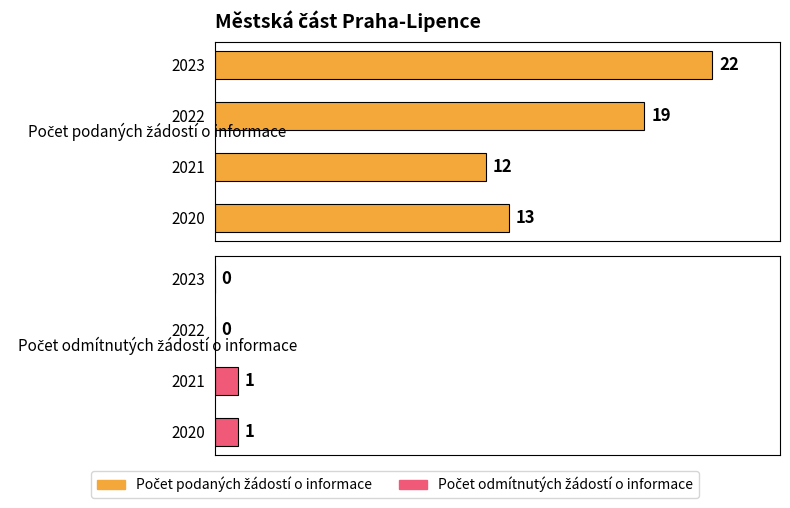

True or false: Počet odmítnutých žádostí o informace has a value of 0 at 2023.

True